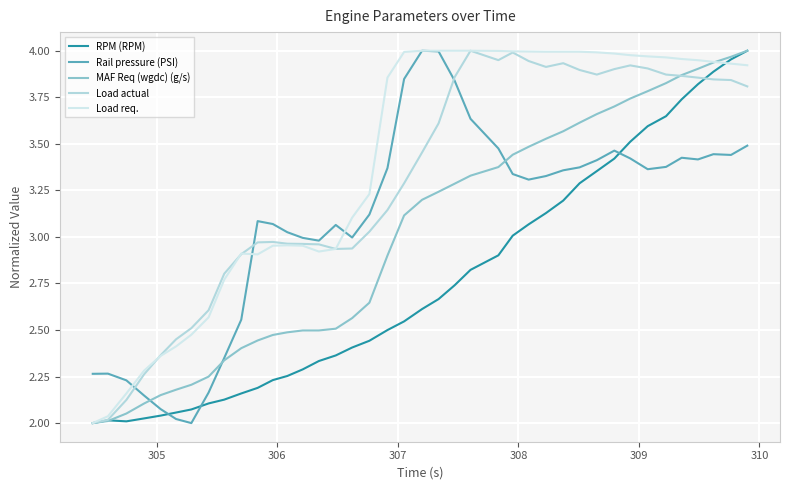

What is the smallest value displayed?

2.0